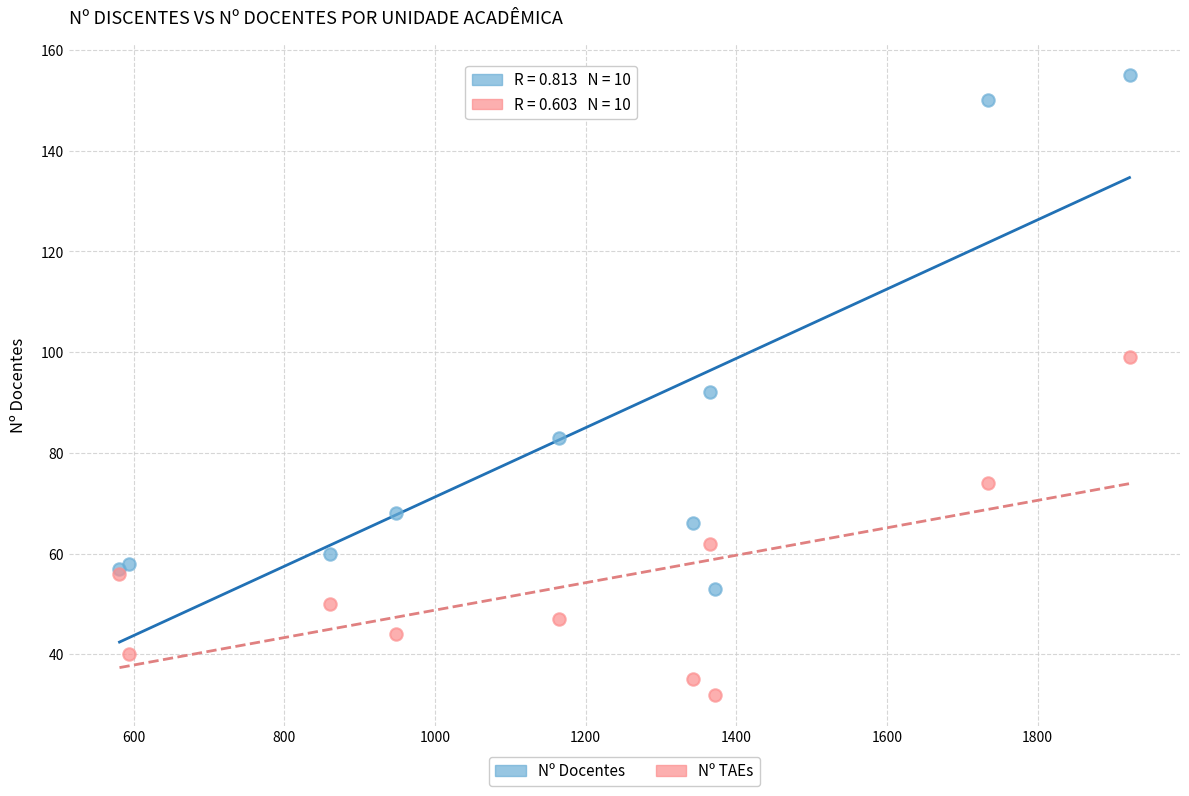

Which series contains the lowest Y value?

Nº TAEs